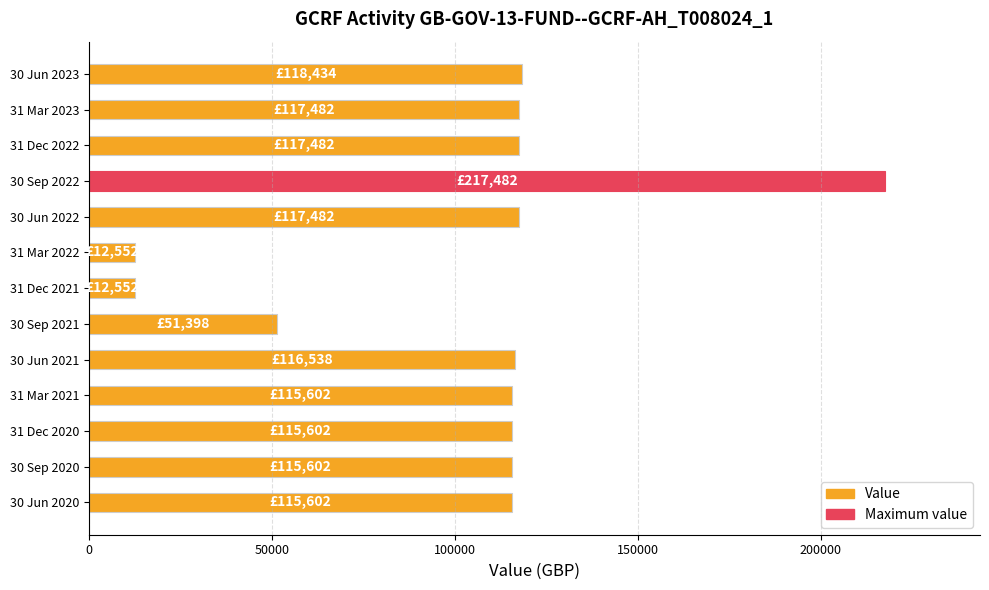

Between 30 Sep 2022 and 31 Dec 2022, which is larger?

30 Sep 2022